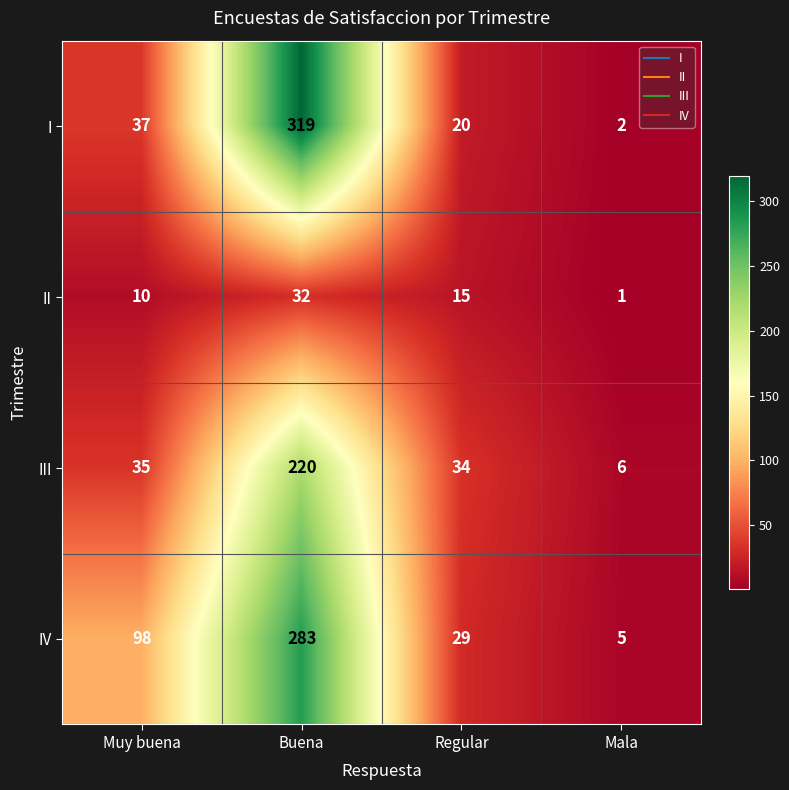

List the series in order of their peak value, highest first.

I, IV, III, II